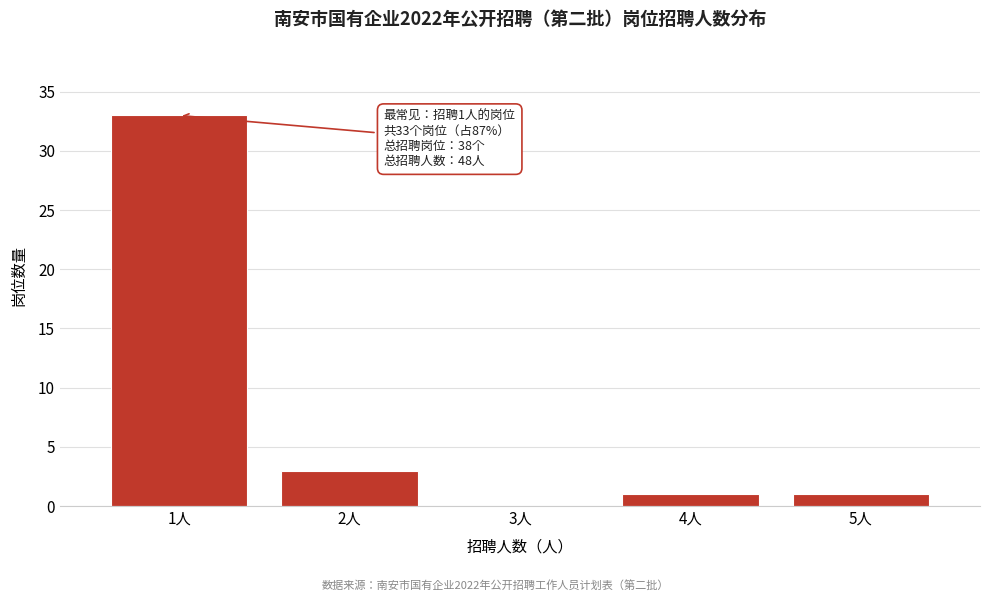

Reading left to right, list all the values displayed in this chart.

1人=33	2人=3	3人=0	4人=1	5人=1